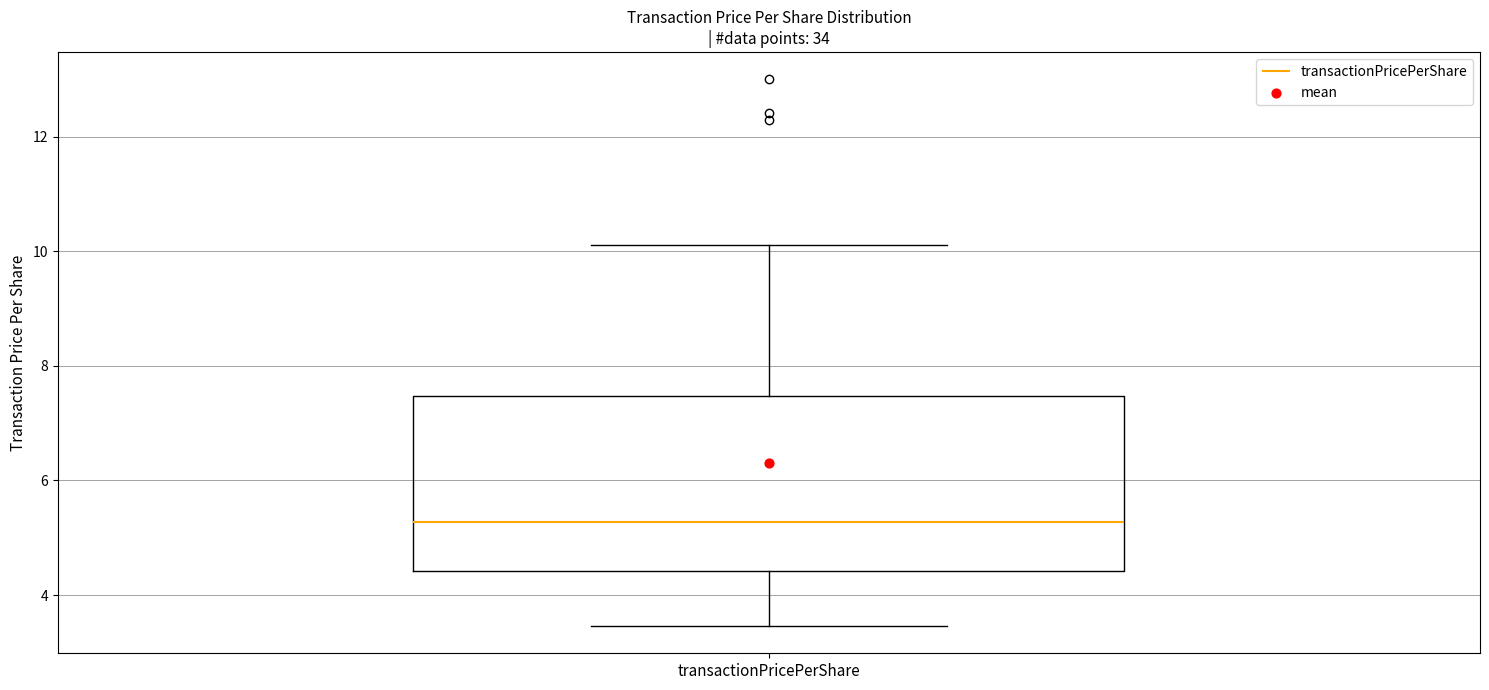

Where is the lower edge of the box for transactionPricePerShare on the y-axis? The values are not printed on the chart, so give them approximately, as read against the axis.

4.4